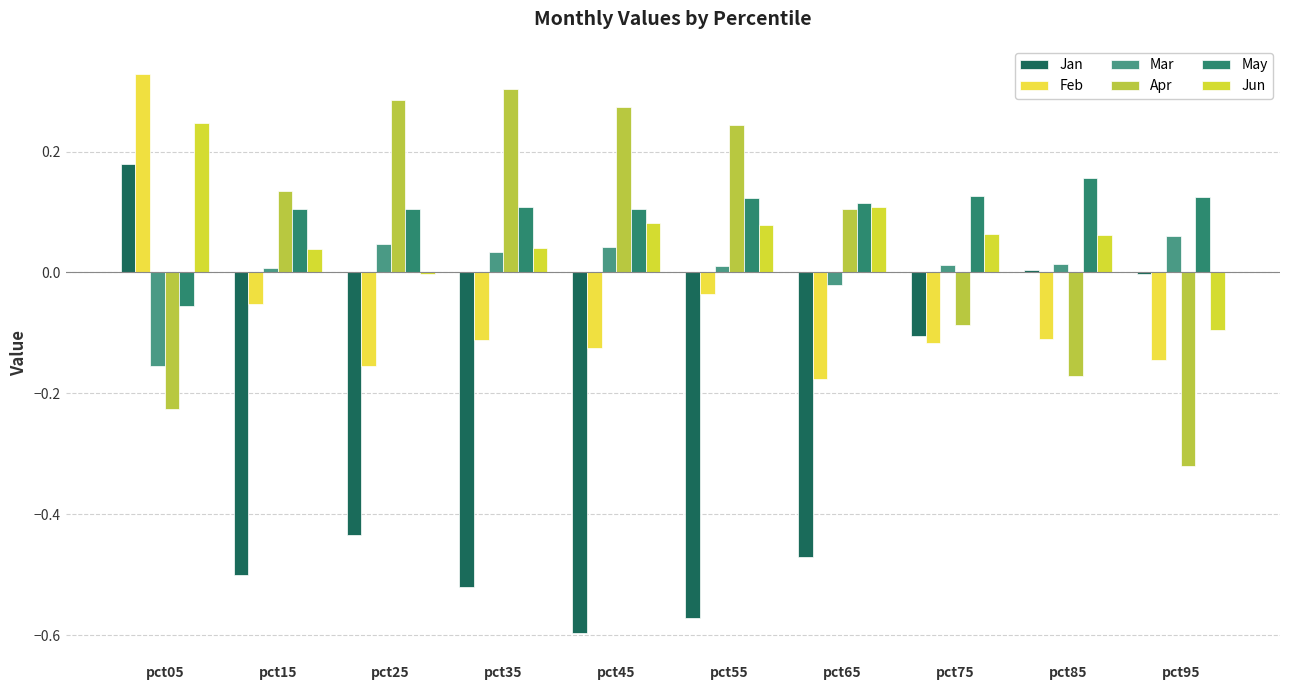

At which category is the sum across all series the highest?

pct05